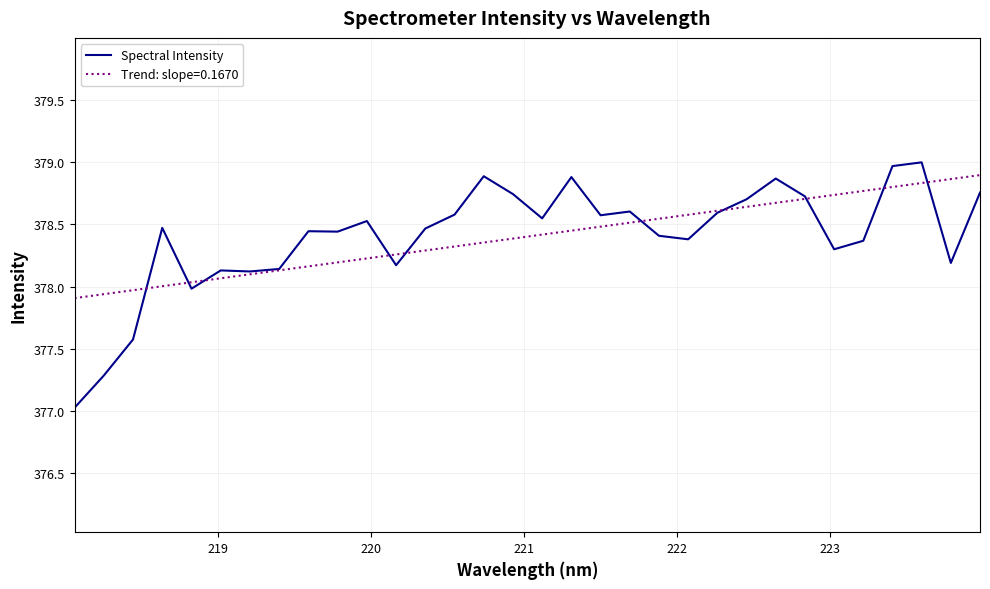

What is the greatest value displayed?

379.0